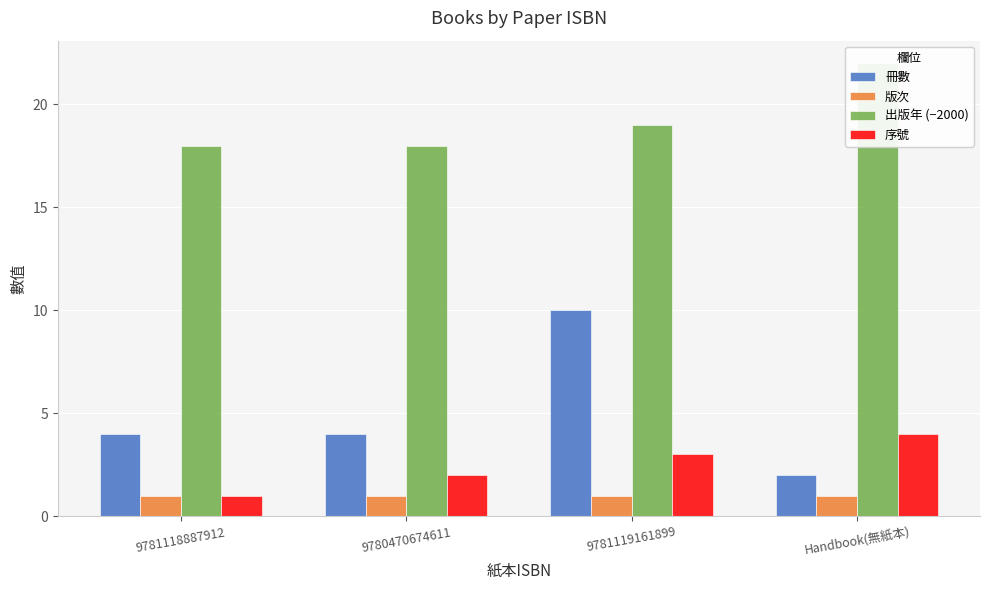

What is the spread (max minus min) of values at 9781118887912?

17